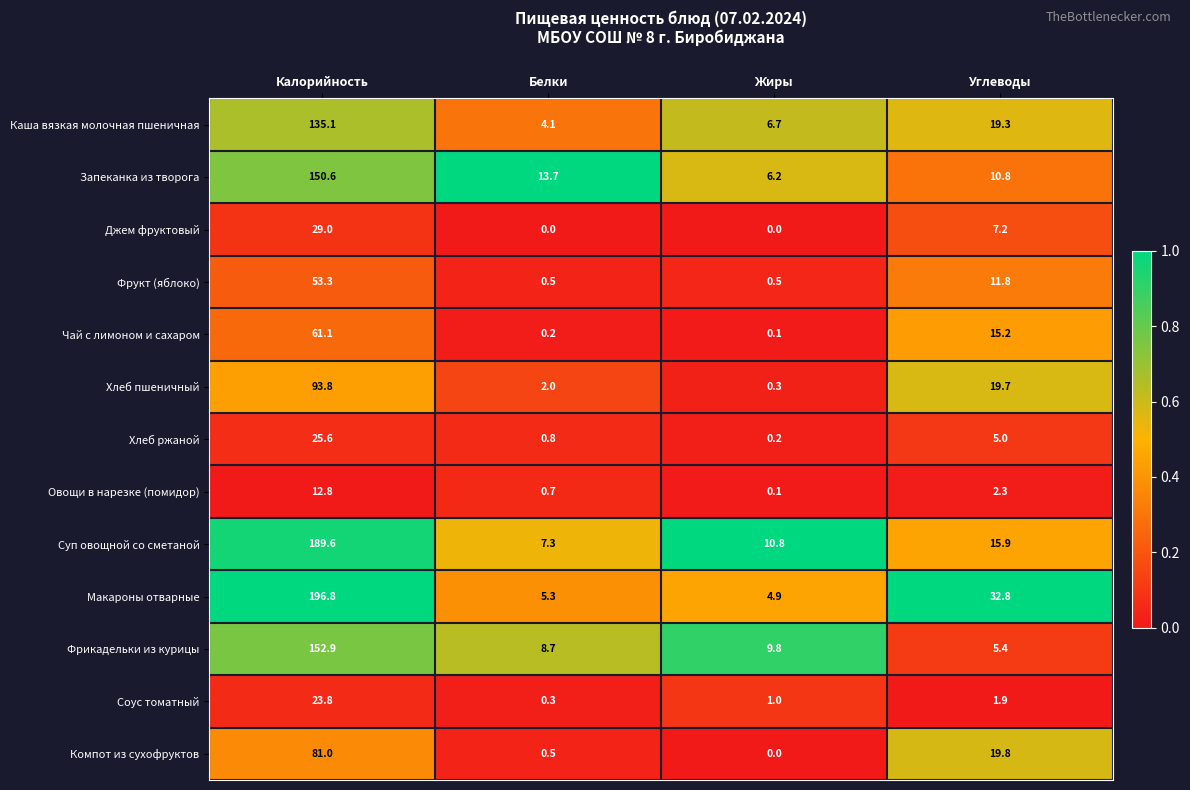

Rank the series by their maximum value, from highest to lowest.

Макароны отварные, Суп овощной со сметаной, Фрикадельки из курицы, Запеканка из творога, Каша вязкая молочная пшеничная, Хлеб пшеничный, Компот из сухофруктов, Чай с лимоном и сахаром, Фрукт (яблоко), Джем фруктовый, Хлеб ржаной, Соус томатный, Овощи в нарезке (помидор)